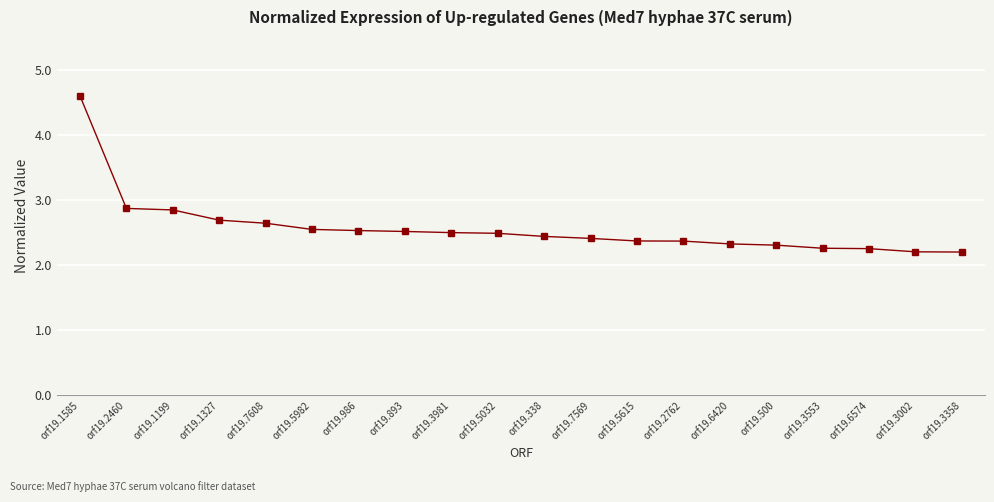

What is the label of the 14th point from the right?

orf19.986